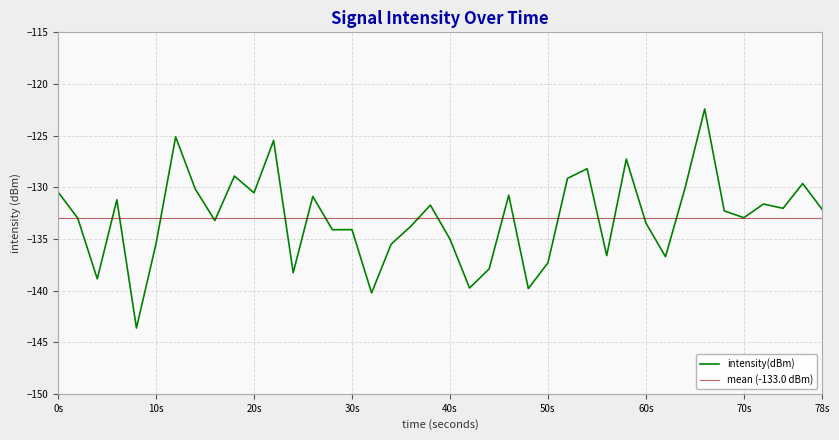

What is the maximum value for intensity(dBm)?

-122.4